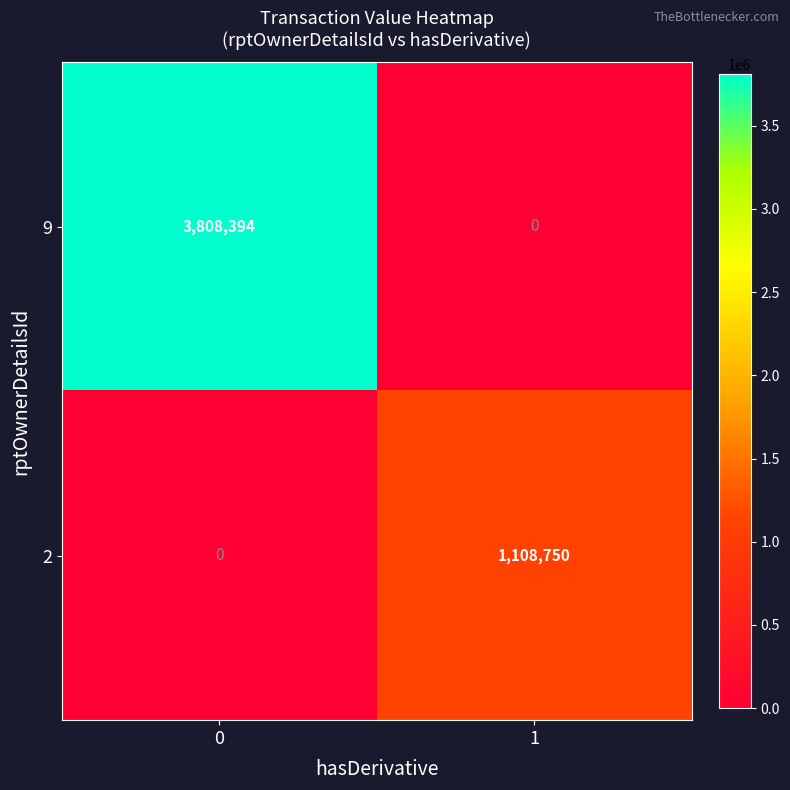

What is the greatest value displayed?

3808394